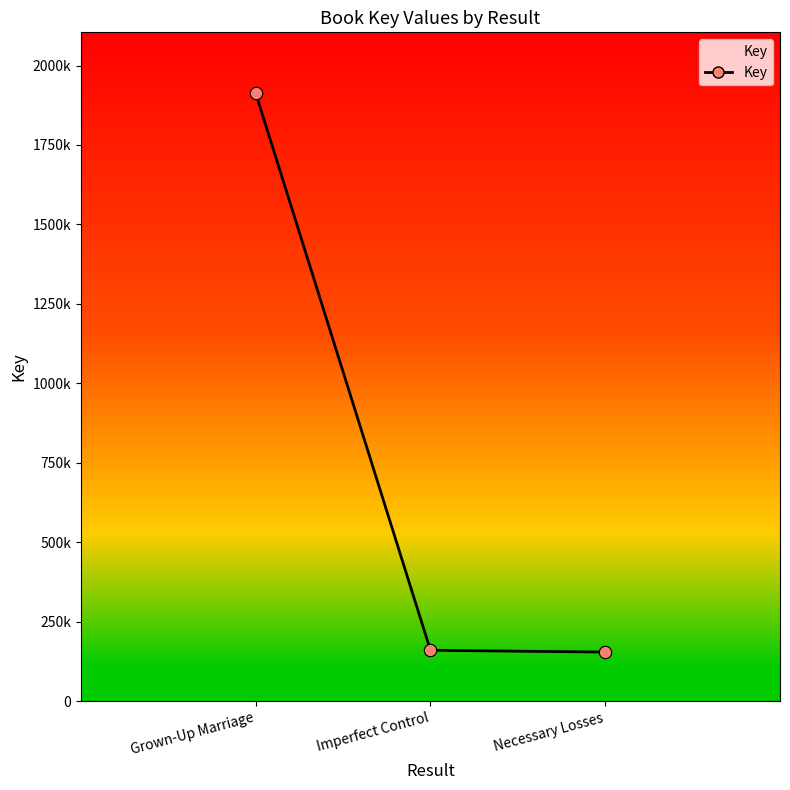

Approximately how many times larger is the value at Imperfect Control compared to Necessary Losses?

1.0